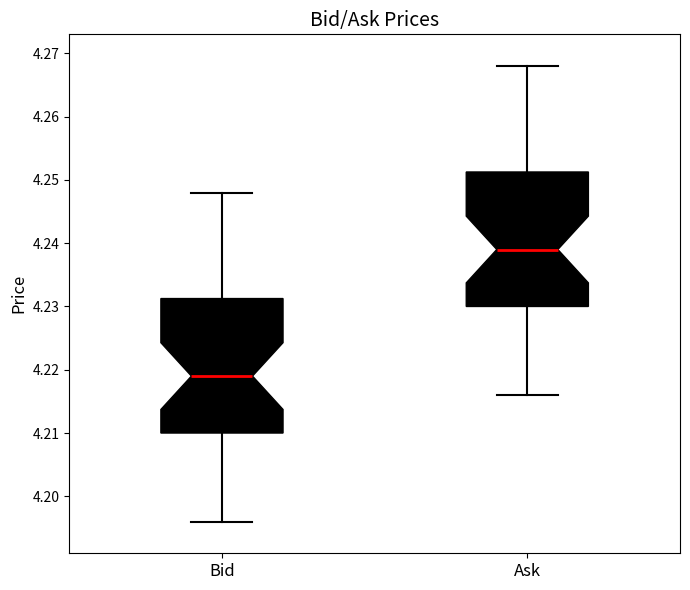

Where does the upper whisker of the box for Ask end on the y-axis? The values are not printed on the chart, so give them approximately, as read against the axis.

4.268